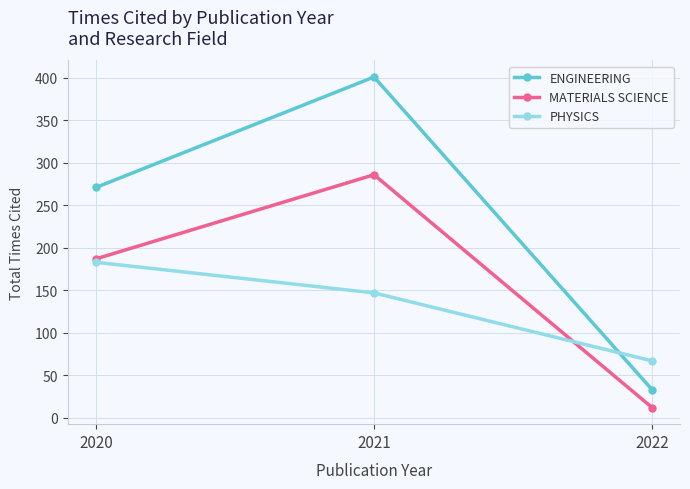

Which series has the widest spread of values?

ENGINEERING